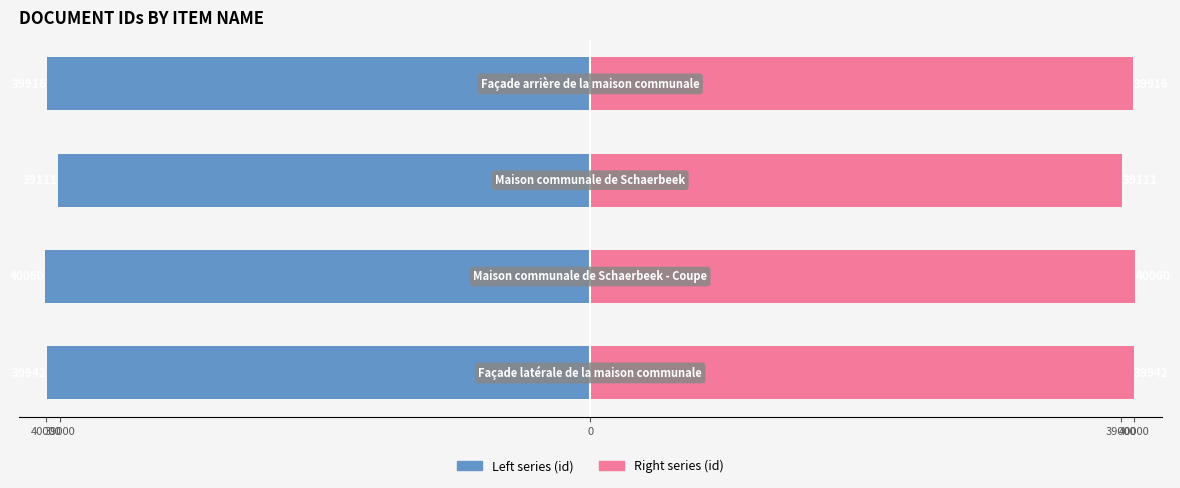

Is the value of Right (id, pink) at 39000 greater than the value of Left (id, blue) at 40000?

Yes